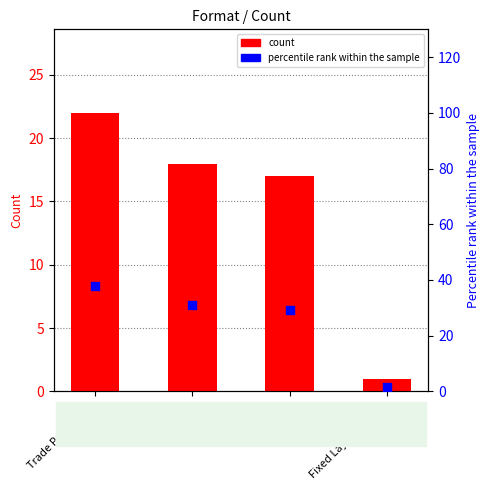

Which series has the largest Y range (max minus min)?

percentile rank within the sample